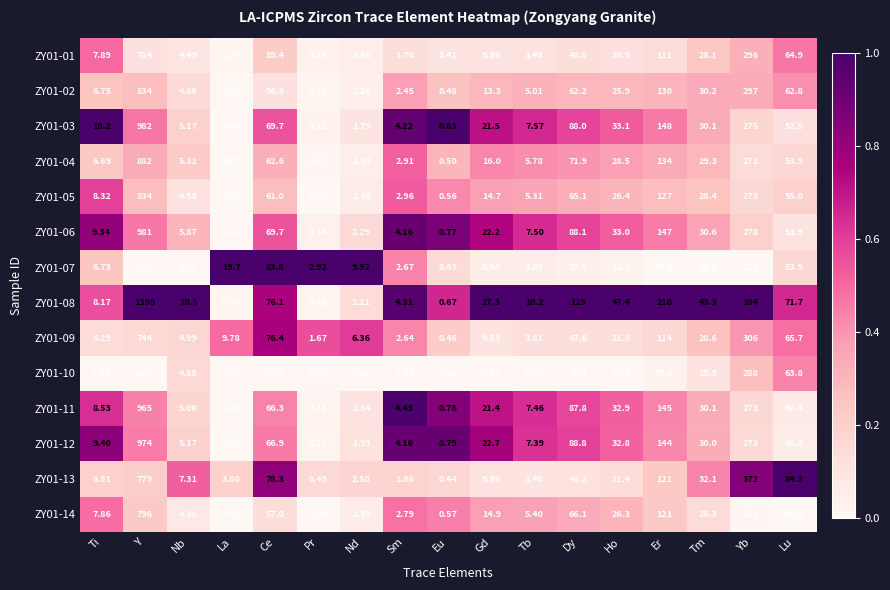

At which label does ZY01-08 first exceed 27?

Y